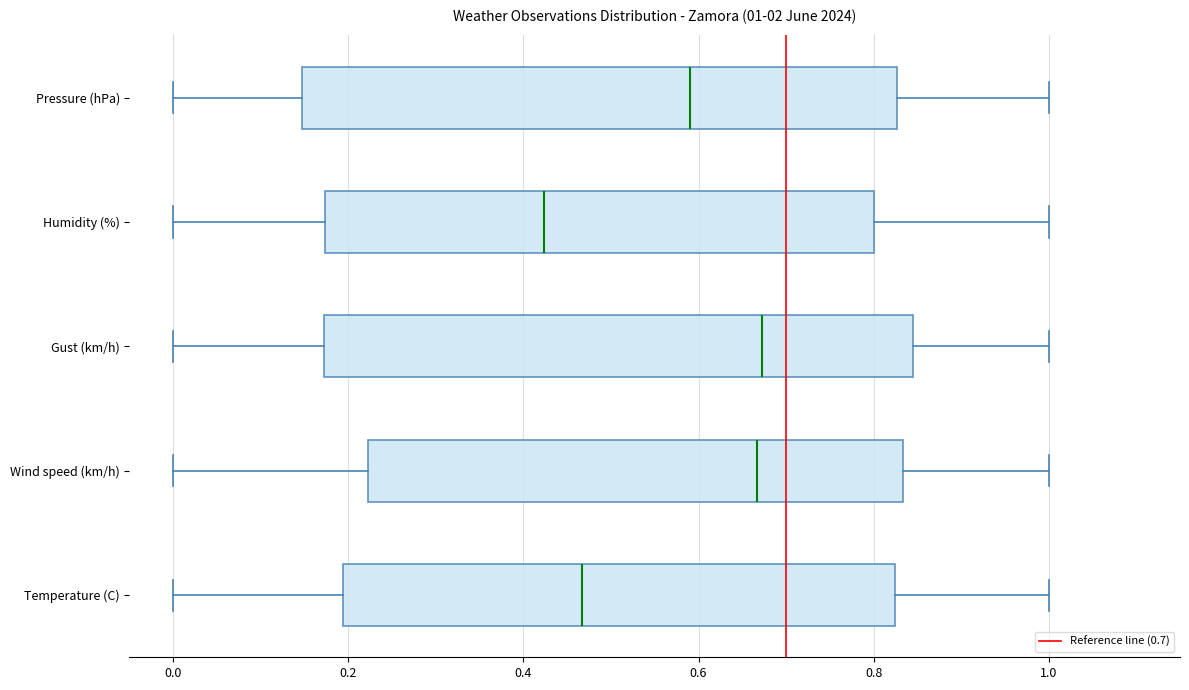

Which box has the furthest to the left median line?

Humidity (%)